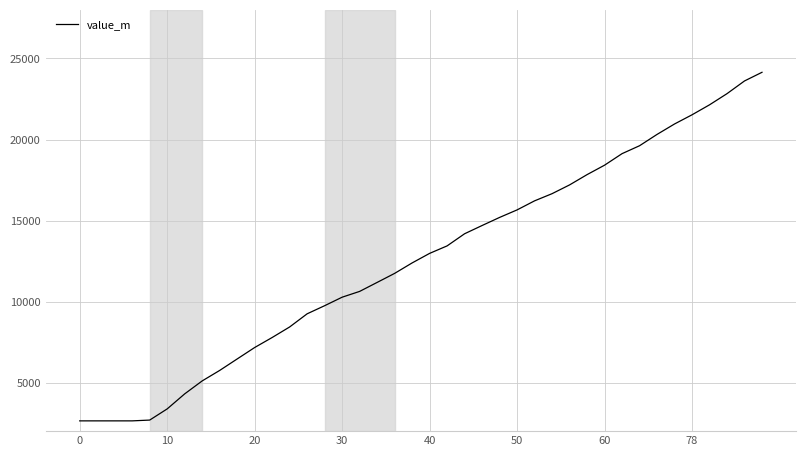

What is the difference between the maximum and minimum values?

21514.3